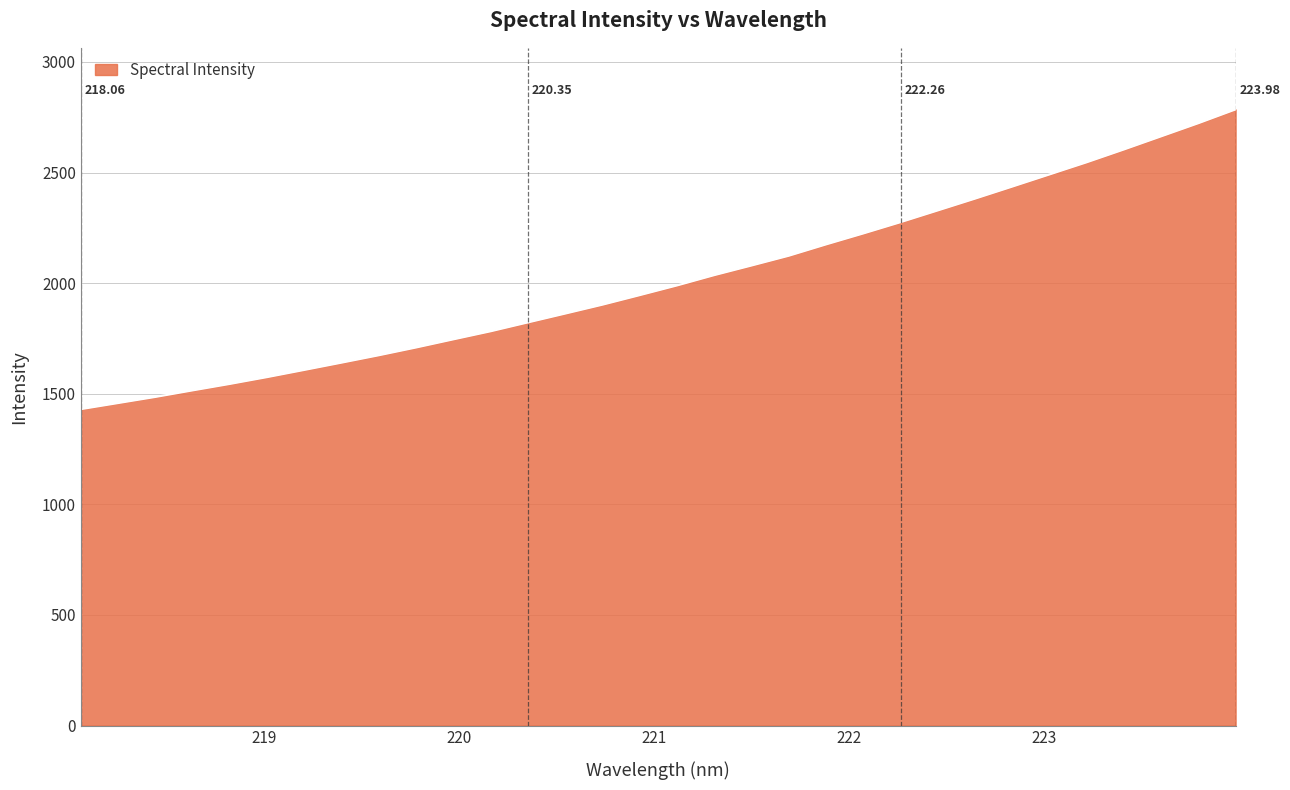

What is the difference between the maximum and minimum values?

1355.0